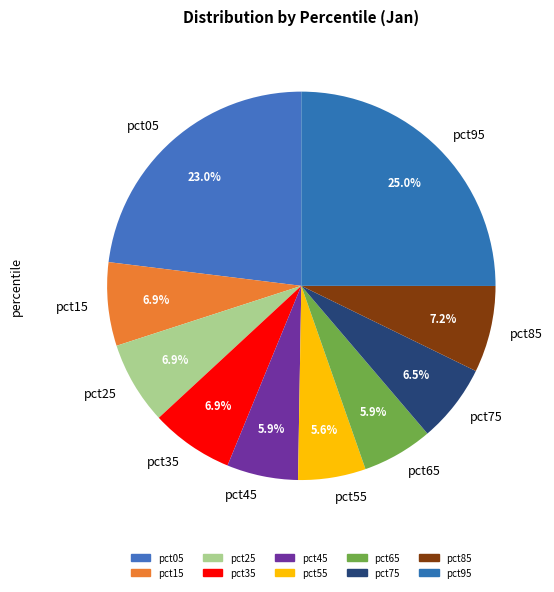

Does pct65 represent more than half of the total?

No